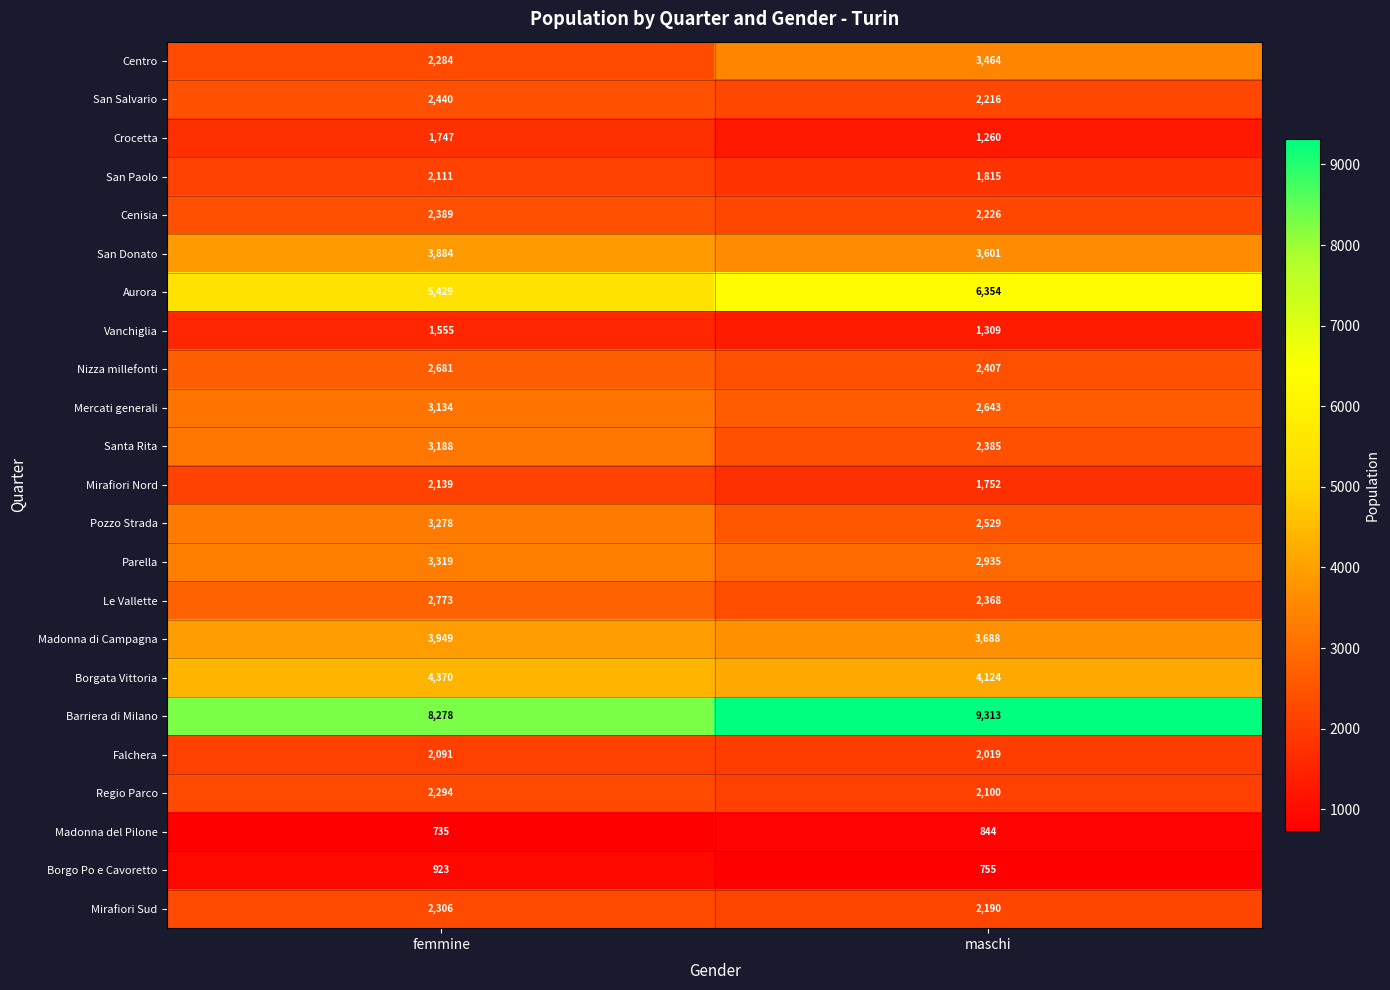

At which category is the sum across all series the highest?

femmine